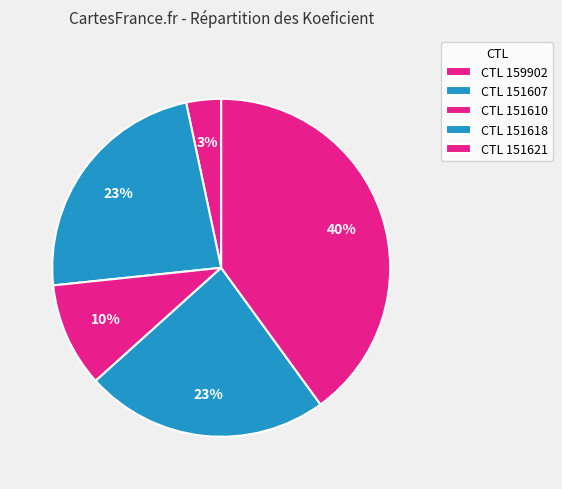

Count the number of slices in the pie.

5